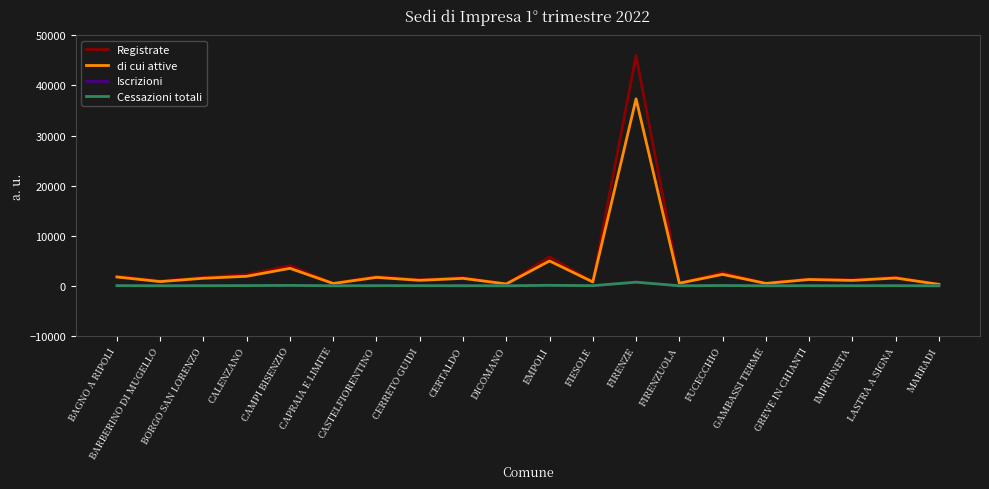

Which series has the largest range (max minus min)?

Registrate